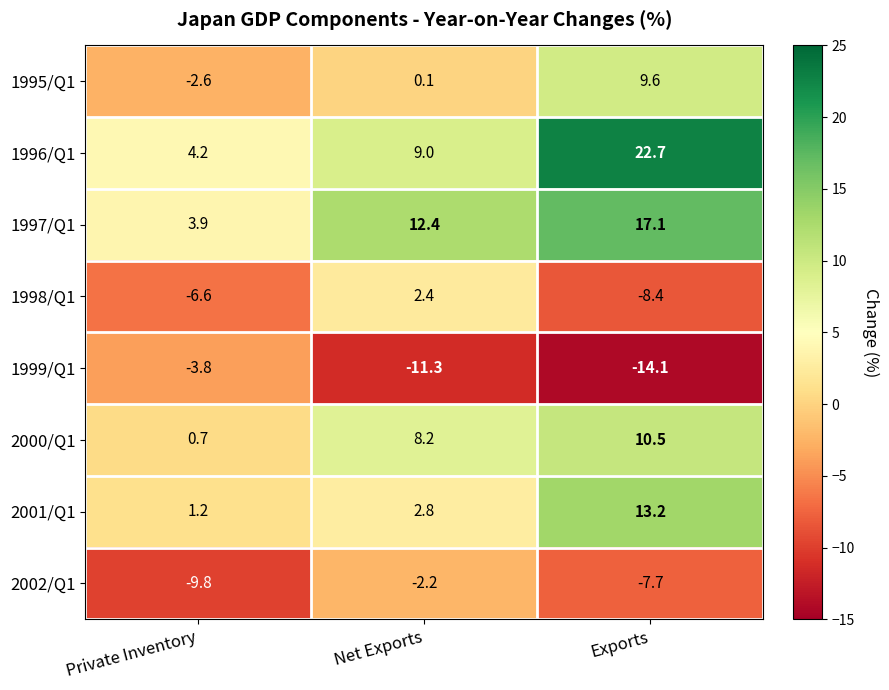

Reading left to right, list all the values displayed in this chart.

1995/Q1: -2.6	0.1	9.6
1996/Q1: 4.2	9.0	22.7
1997/Q1: 3.9	12.4	17.1
1998/Q1: -6.6	2.4	-8.4
1999/Q1: -3.8	-11.3	-14.1
2000/Q1: 0.7	8.2	10.5
2001/Q1: 1.2	2.8	13.2
2002/Q1: -9.8	-2.2	-7.7